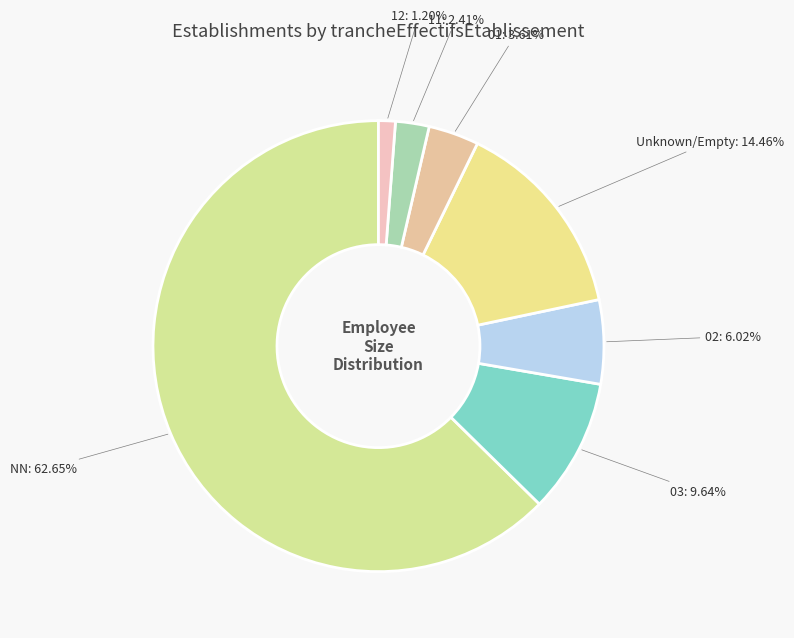

How many slices are in this pie chart?

7